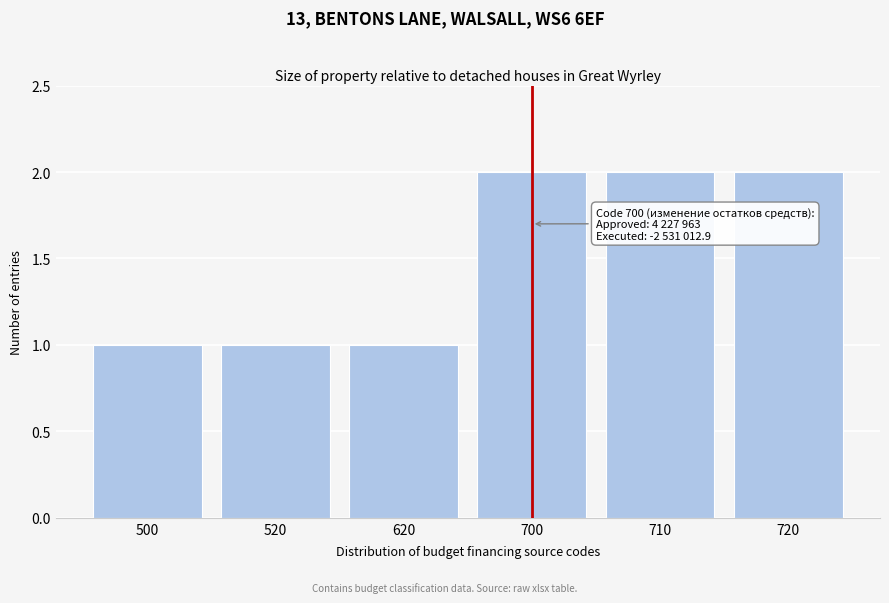

Reading left to right, list all the values displayed in this chart.

1	1	1	2	2	2